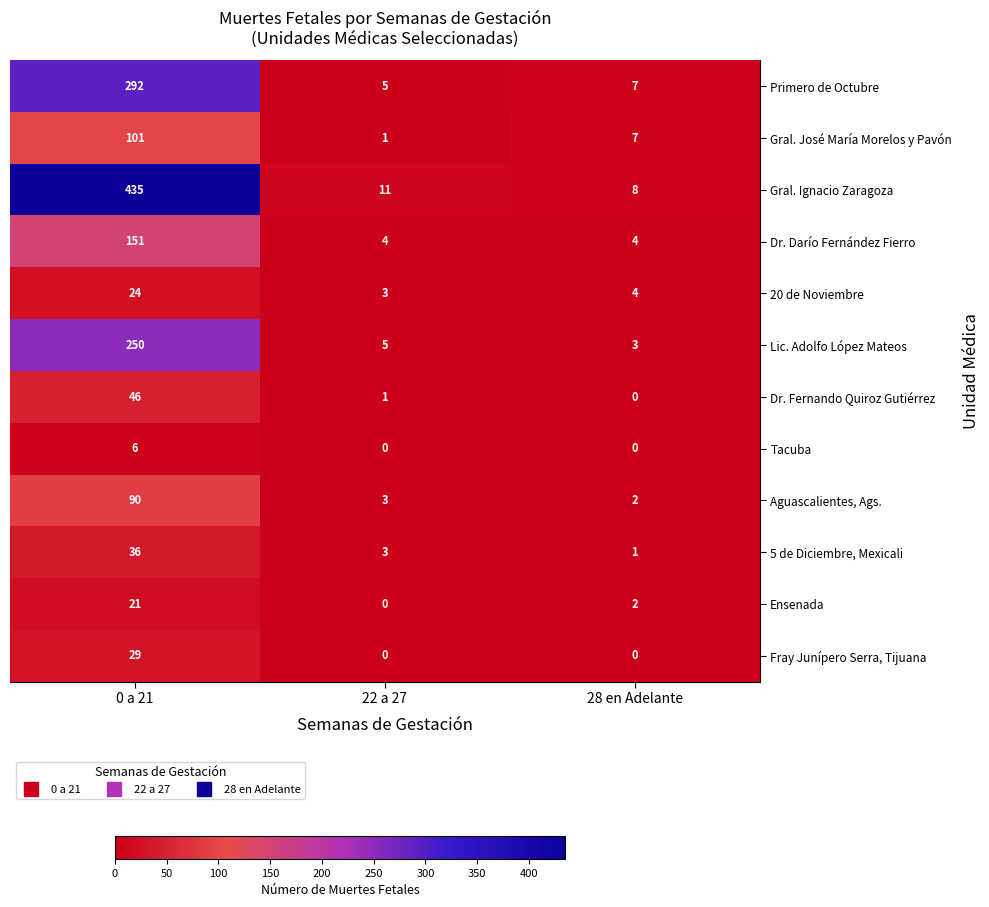

The value of Aguascalientes, Ags. at 28 en Adelante is 2. True or false?

True